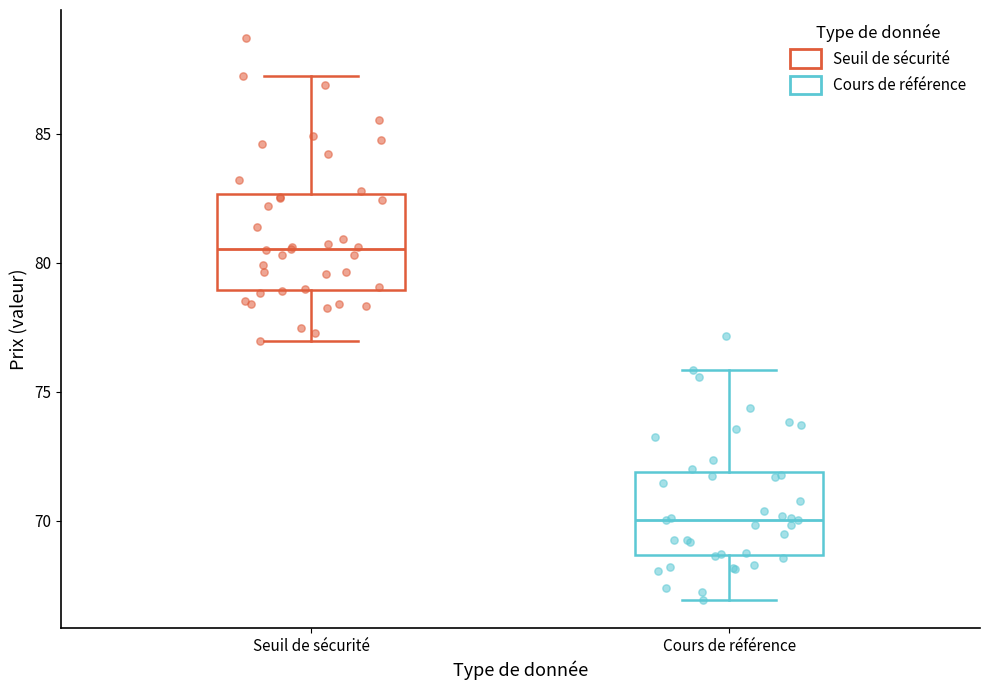

Reading left to right, transcribe this box plot: for each box, give where its median line is, the range the box spans, and where its two whiskers end, as read against the y-axis. The values are not printed on the chart, so give them approximately, as read against the axis.

Seuil de sécurité: median 80.5, box 79.0 to 82.5, whiskers 77.0 to 87.0
Cours de référence: median 70.0, box 68.5 to 72.0, whiskers 67.0 to 76.0